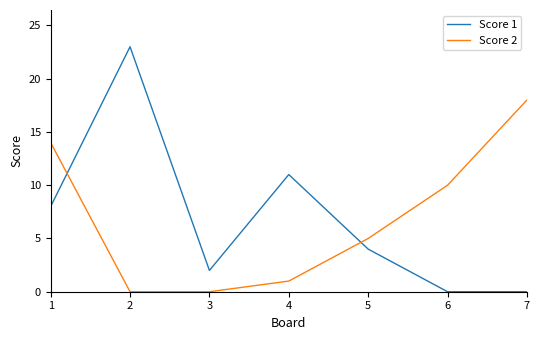

What is the total value across all series at 6?

10